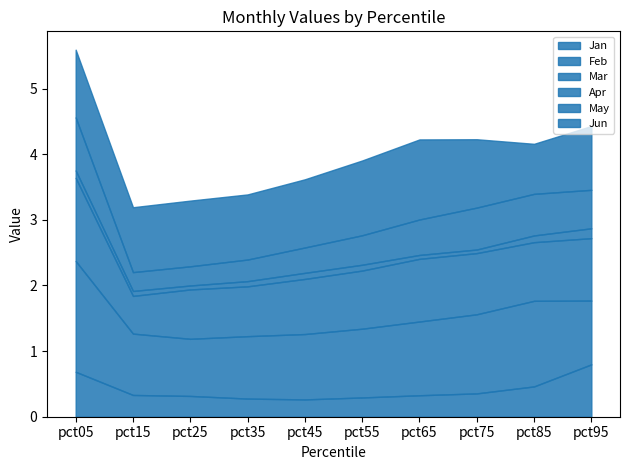

List the series in order of their peak value, highest first.

Feb, Mar, Jun, May, Jan, Apr